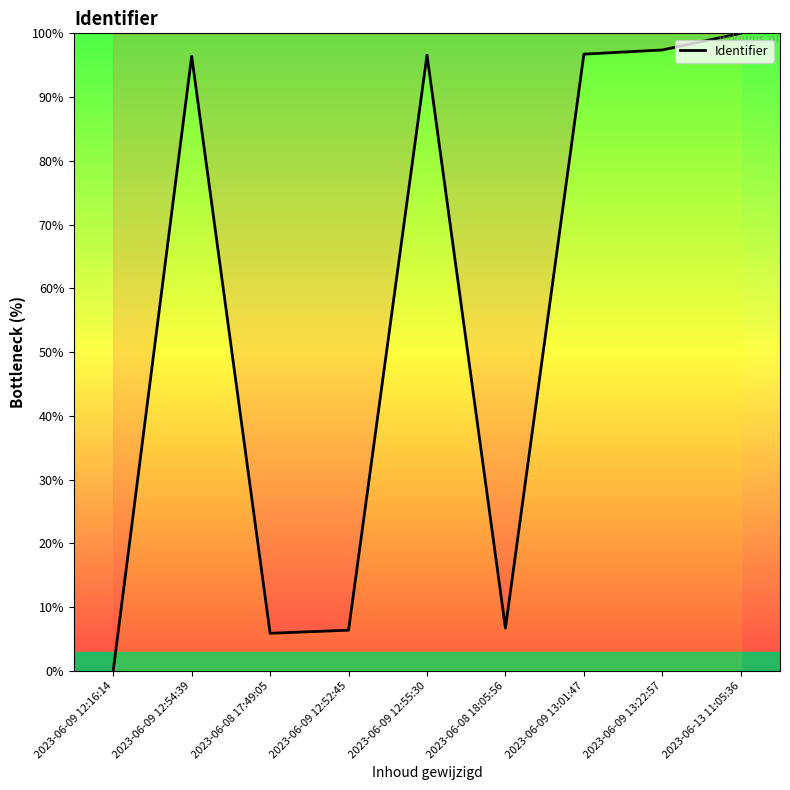

Count the number of values greater than 96.

5